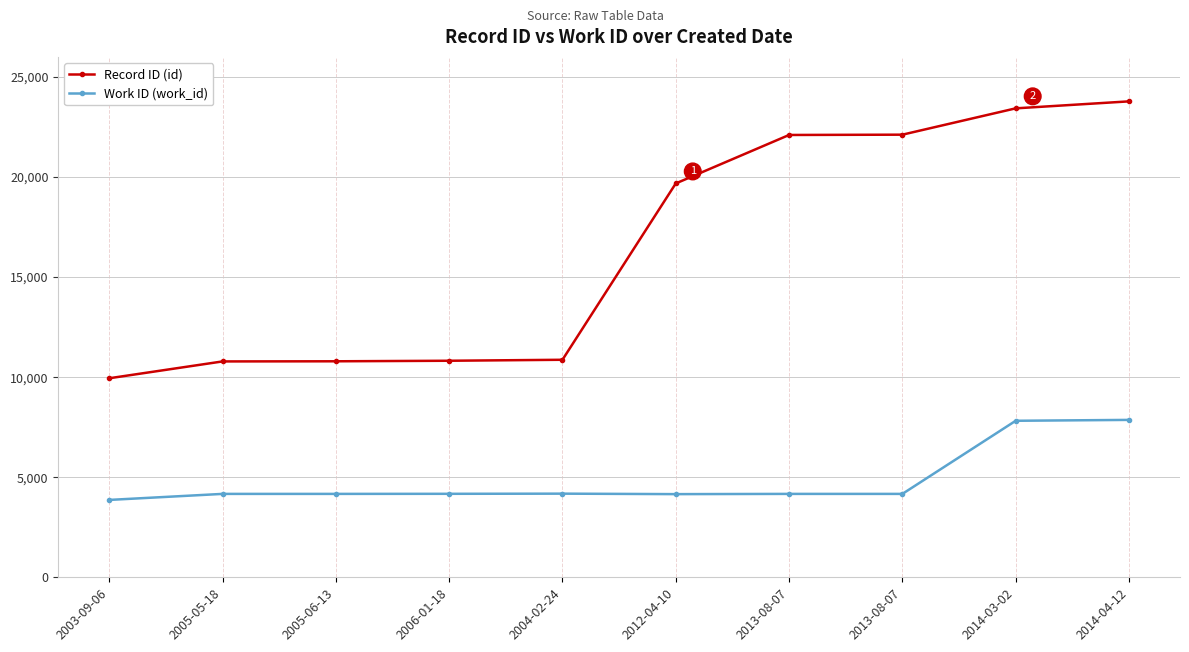

True or false: Record ID (id) has a value of 10785 at 2005-05-18.

True